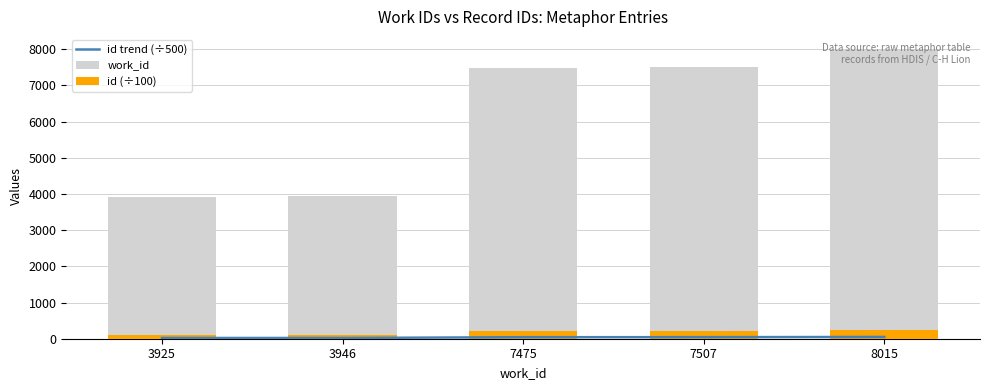

What is the minimum value for id (÷100)?

101.8